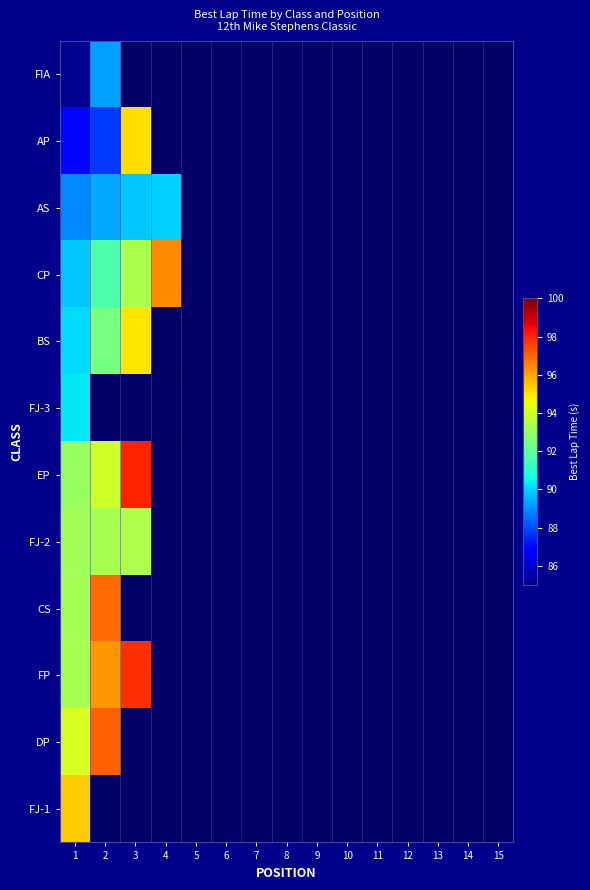

Reading left to right, transcribe all the data shown in this chart.

FIA: 1=85.3	2=89.3	3=0.0	4=0.0	5=0.0	6=0.0	7=0.0	8=0.0	9=0.0	10=0.0	11=0.0	12=0.0	13=0.0	14=0.0	15=0.0
AP: 1=87.0	2=87.8	3=95.1	4=0.0	5=0.0	6=0.0	7=0.0	8=0.0	9=0.0	10=0.0	11=0.0	12=0.0	13=0.0	14=0.0	15=0.0
AS: 1=88.9	2=89.4	3=89.8	4=89.9	5=0.0	6=0.0	7=0.0	8=0.0	9=0.0	10=0.0	11=0.0	12=0.0	13=0.0	14=0.0	15=0.0
CP: 1=89.9	2=91.6	3=93.3	4=96.4	5=0.0	6=0.0	7=0.0	8=0.0	9=0.0	10=0.0	11=0.0	12=0.0	13=0.0	14=0.0	15=0.0
BS: 1=90.1	2=92.4	3=95.0	4=0.0	5=0.0	6=0.0	7=0.0	8=0.0	9=0.0	10=0.0	11=0.0	12=0.0	13=0.0	14=0.0	15=0.0
FJ-3: 1=90.3	2=0.0	3=0.0	4=0.0	5=0.0	6=0.0	7=0.0	8=0.0	9=0.0	10=0.0	11=0.0	12=0.0	13=0.0	14=0.0	15=0.0
EP: 1=93.0	2=94.0	3=98.1	4=0.0	5=0.0	6=0.0	7=0.0	8=0.0	9=0.0	10=0.0	11=0.0	12=0.0	13=0.0	14=0.0	15=0.0
FJ-2: 1=93.1	2=93.3	3=93.4	4=0.0	5=0.0	6=0.0	7=0.0	8=0.0	9=0.0	10=0.0	11=0.0	12=0.0	13=0.0	14=0.0	15=0.0
CS: 1=93.2	2=96.9	3=0.0	4=0.0	5=0.0	6=0.0	7=0.0	8=0.0	9=0.0	10=0.0	11=0.0	12=0.0	13=0.0	14=0.0	15=0.0
FP: 1=93.3	2=96.2	3=97.9	4=0.0	5=0.0	6=0.0	7=0.0	8=0.0	9=0.0	10=0.0	11=0.0	12=0.0	13=0.0	14=0.0	15=0.0
DP: 1=94.2	2=97.1	3=0.0	4=0.0	5=0.0	6=0.0	7=0.0	8=0.0	9=0.0	10=0.0	11=0.0	12=0.0	13=0.0	14=0.0	15=0.0
FJ-1: 1=95.4	2=0.0	3=0.0	4=0.0	5=0.0	6=0.0	7=0.0	8=0.0	9=0.0	10=0.0	11=0.0	12=0.0	13=0.0	14=0.0	15=0.0